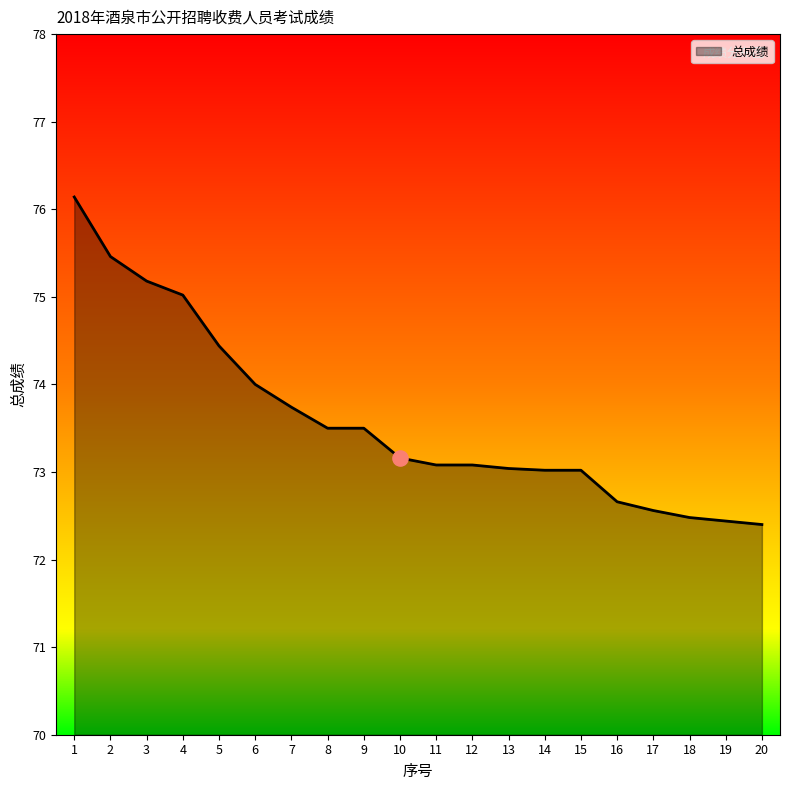

What is the ratio of the value at 6 to the value at 19?

1.0